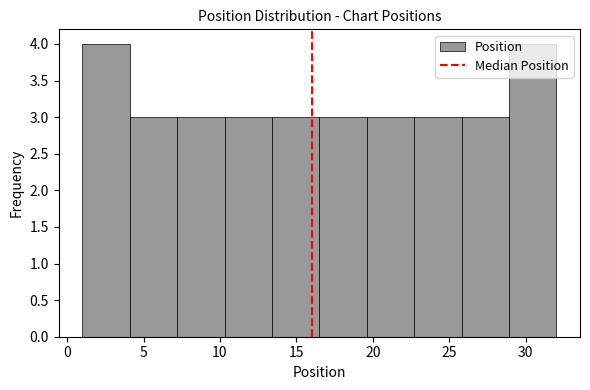

Reading left to right, list every bar in this chart as the range it spans on the x-axis followed by its height. Neither the bar edges nor the heights are printed on the chart, so give them approximately, as read against the axes.

1.0 to 4.1: 4
4.1 to 7.2: 3
7.2 to 10.3: 3
10.3 to 13.4: 3
13.4 to 16.5: 3
16.5 to 19.6: 3
19.6 to 22.7: 3
22.7 to 25.8: 3
25.8 to 28.9: 3
28.9 to 32.0: 4